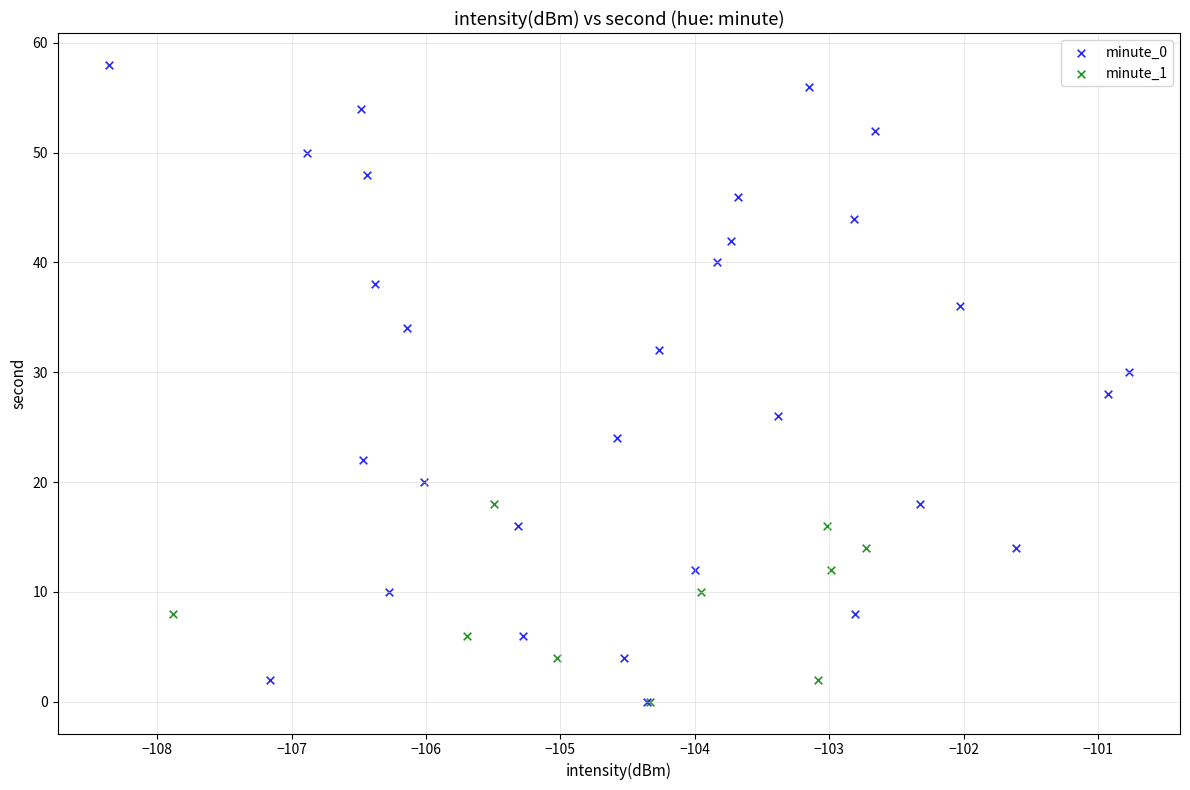

Which series has the largest Y range (max minus min)?

minute_0